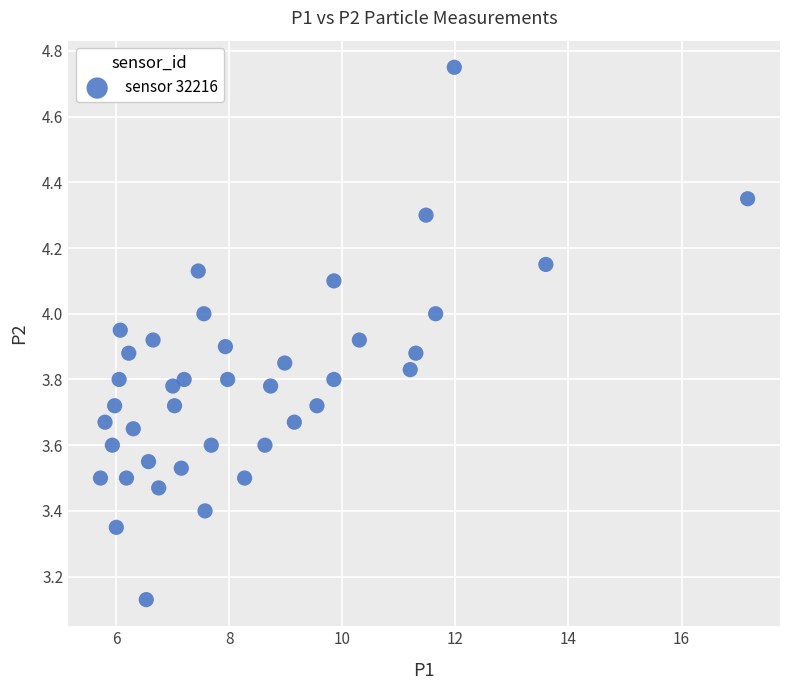

What is the range of X values (max minus min)?

11.5